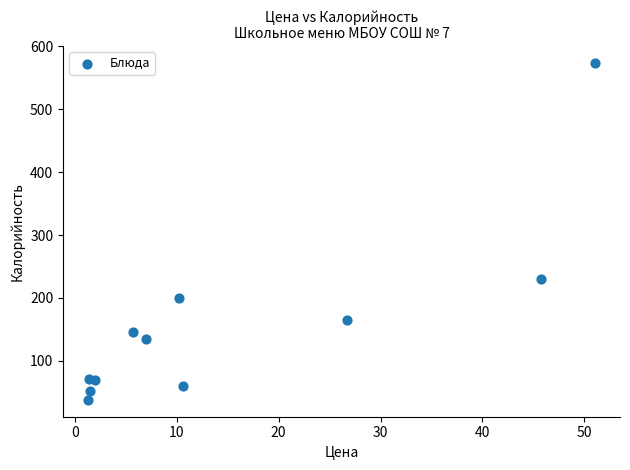

What is the average X value?

14.8